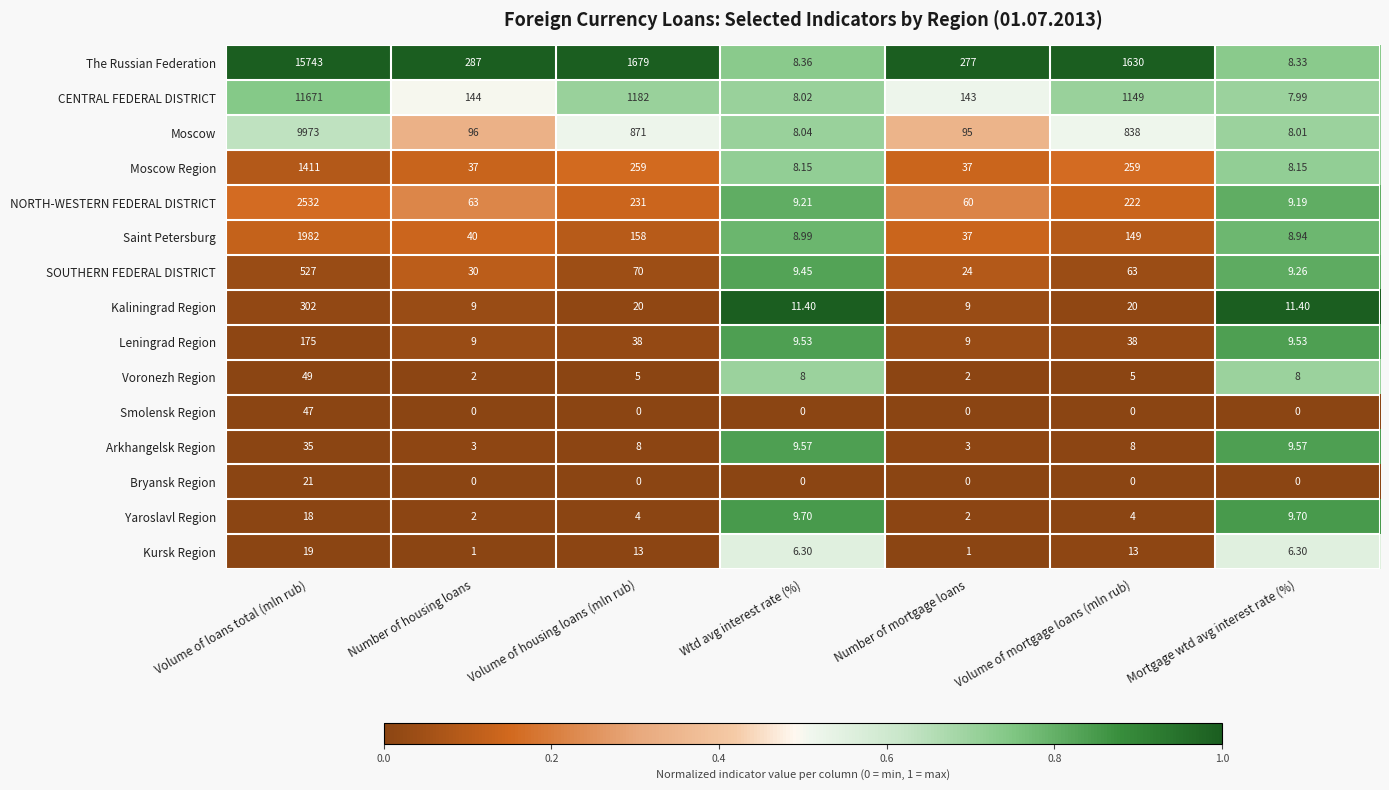

Between Number of housing loans and Volume of mortgage loans (mln rub), which series saw the biggest shift?

The Russian Federation